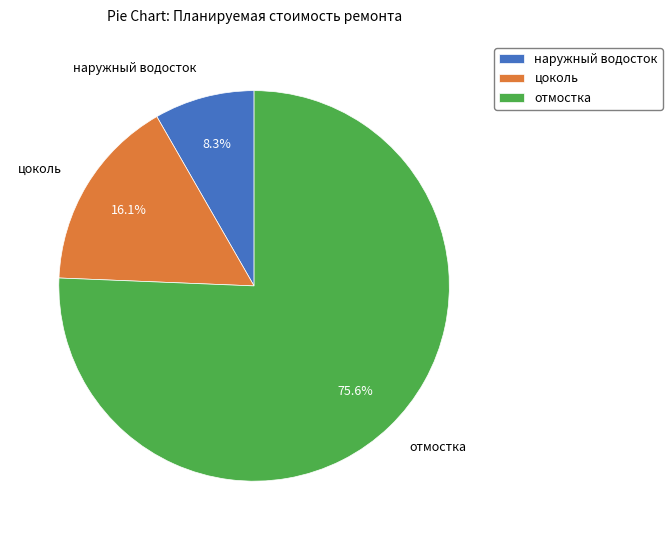

Which category has the biggest portion of the pie?

отмостка